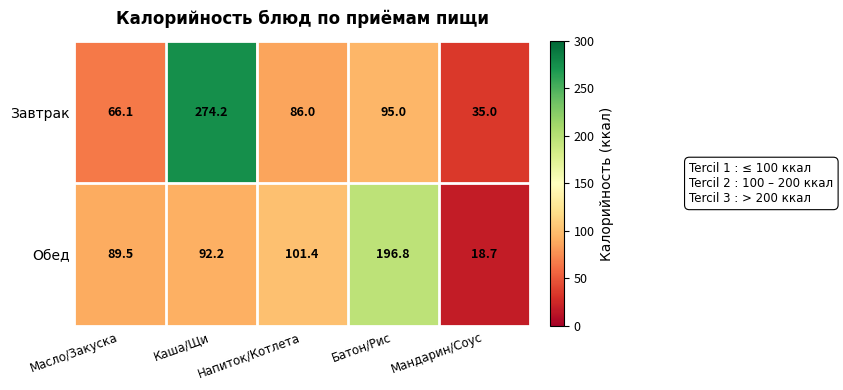

Where does the Обед series first go above 92?

Каша/Щи